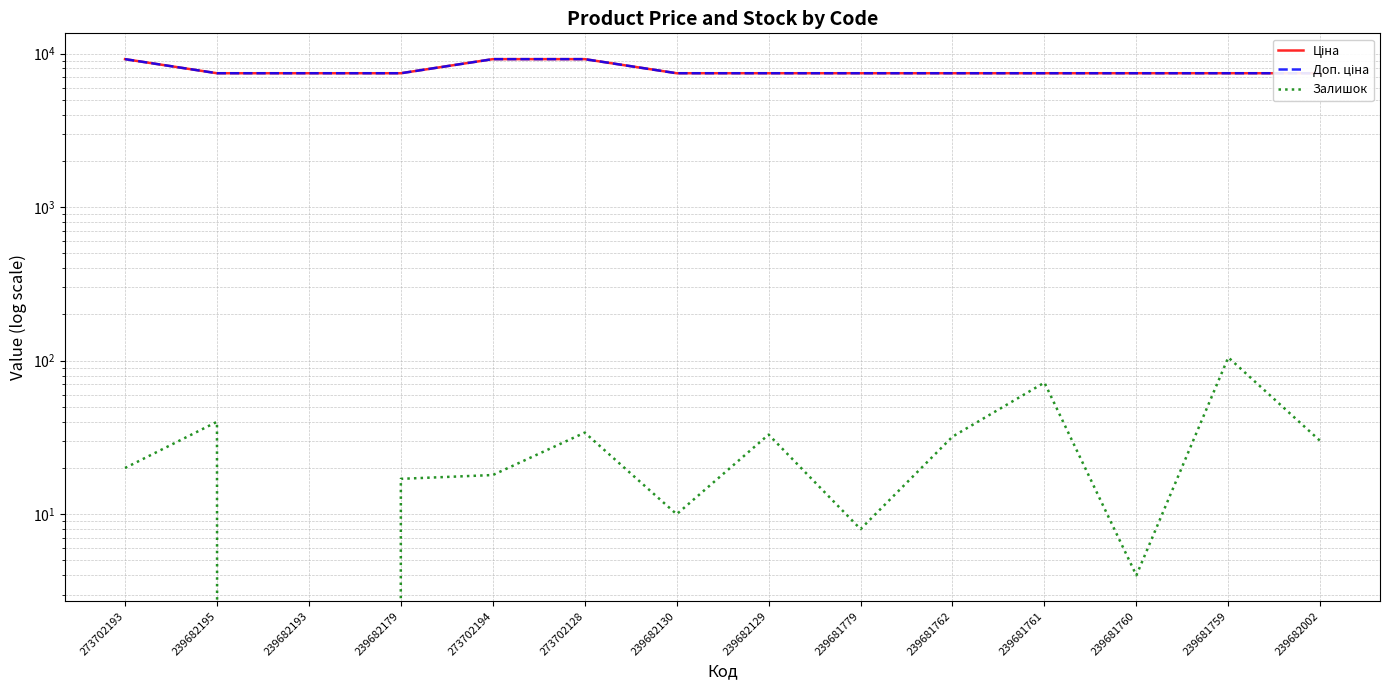

Rank the series at 239681759 from lowest to highest value.

Залишок, Ціна, Доп. ціна